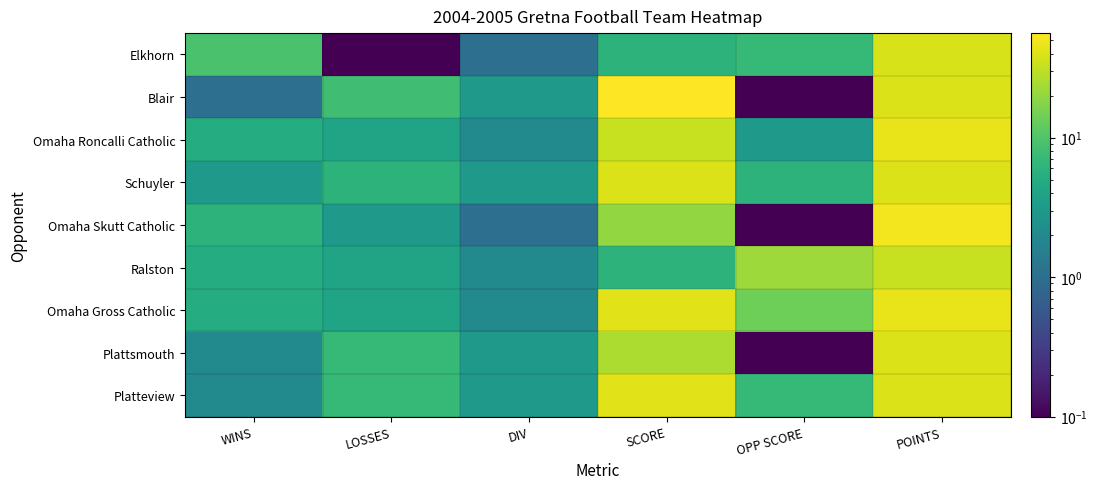

Reading left to right, transcribe all the data shown in this chart.

Elkhorn: WINS=9.0	LOSSES=0.1	DIV=1.0	SCORE=6.0	OPP SCORE=7.0	POINTS=38.0
Blair: WINS=1.0	LOSSES=8.0	DIV=3.0	SCORE=56.0	OPP SCORE=0.1	POINTS=40.0
Omaha Roncalli Catholic: WINS=5.0	LOSSES=4.0	DIV=2.0	SCORE=33.0	OPP SCORE=3.0	POINTS=45.0
Schuyler: WINS=3.0	LOSSES=6.0	DIV=3.0	SCORE=40.0	OPP SCORE=6.0	POINTS=40.0
Omaha Skutt Catholic: WINS=6.0	LOSSES=3.0	DIV=1.0	SCORE=20.0	OPP SCORE=0.1	POINTS=50.0
Ralston: WINS=5.0	LOSSES=4.0	DIV=2.0	SCORE=6.0	OPP SCORE=22.0	POINTS=33.0
Omaha Gross Catholic: WINS=5.0	LOSSES=4.0	DIV=2.0	SCORE=42.0	OPP SCORE=14.0	POINTS=45.0
Plattsmouth: WINS=2.0	LOSSES=7.0	DIV=3.0	SCORE=26.0	OPP SCORE=0.1	POINTS=40.0
Platteview: WINS=2.0	LOSSES=7.0	DIV=3.0	SCORE=42.0	OPP SCORE=7.0	POINTS=40.0